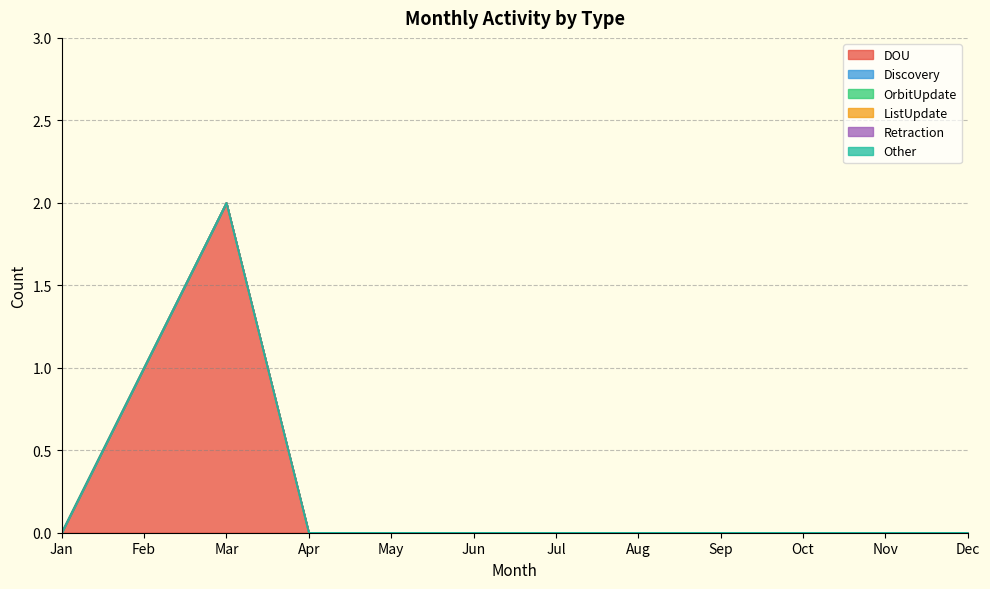

How many series are shown in this chart?

6